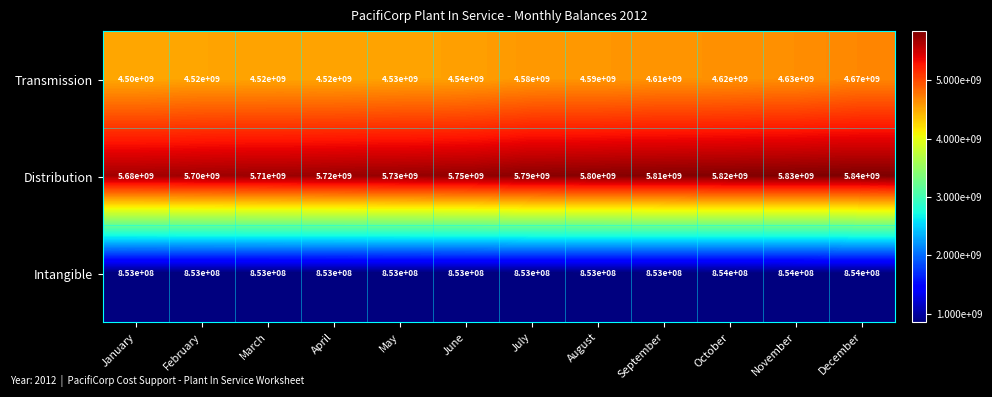

Which series changed the most between August and September?

Transmission